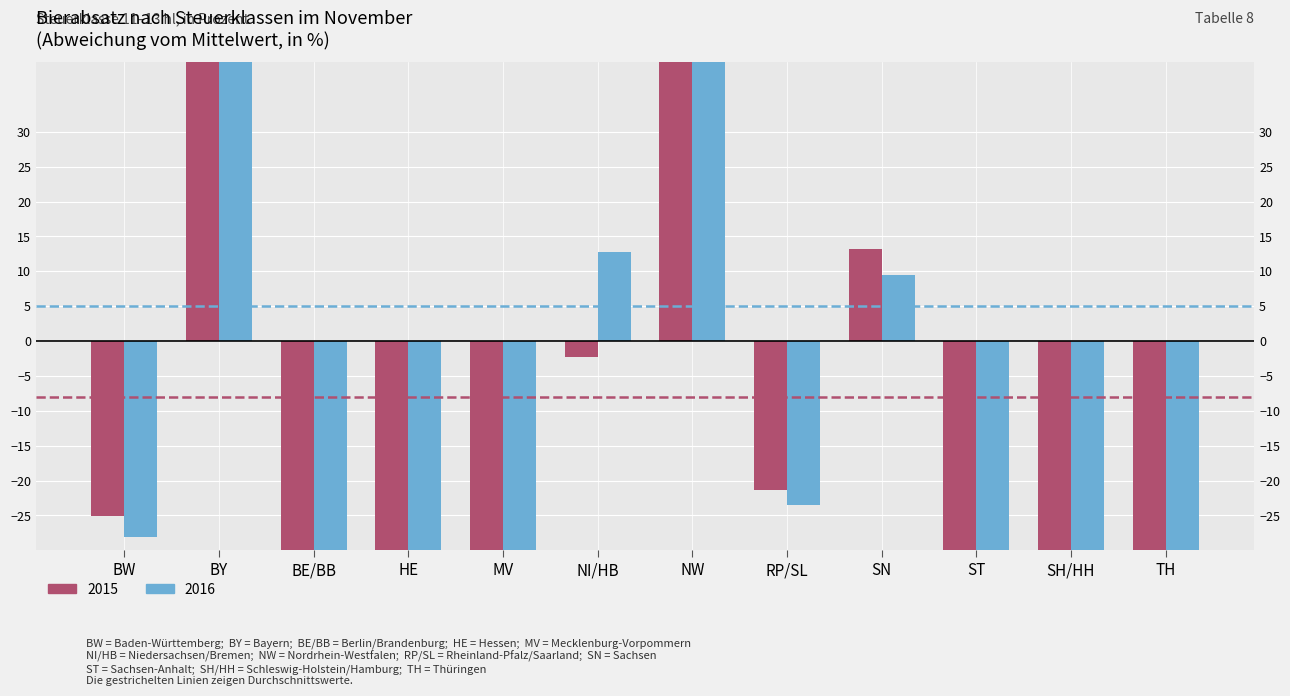

Which series has the widest spread of values?

2015 (11–13 hl)